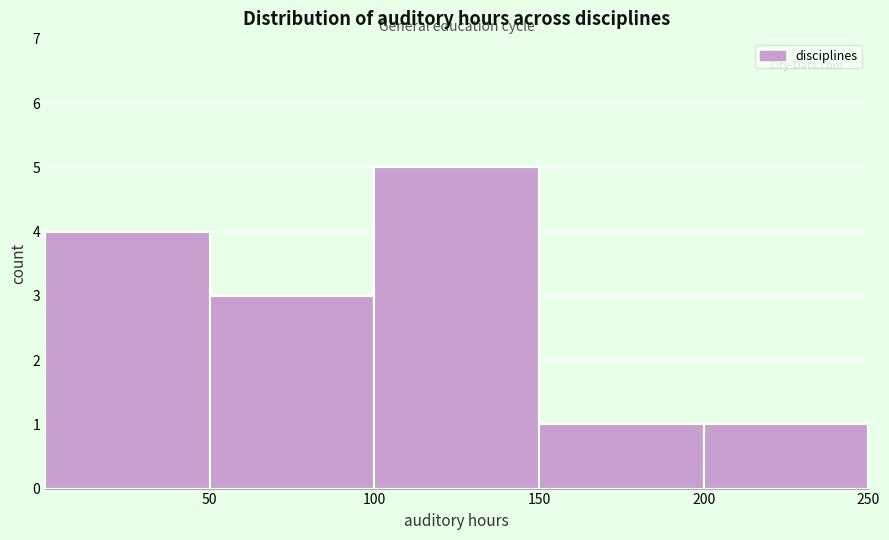

Over which range of the x-axis is the bar tallest?

100 to 150